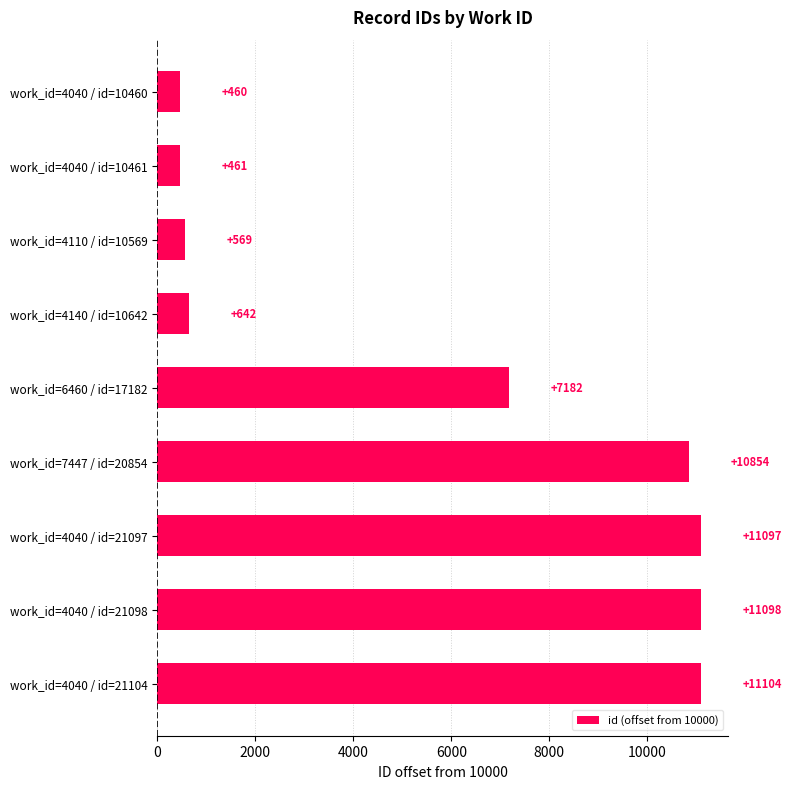

What is the label of the 6th bar from the top?

work_id=7447 / id=20854